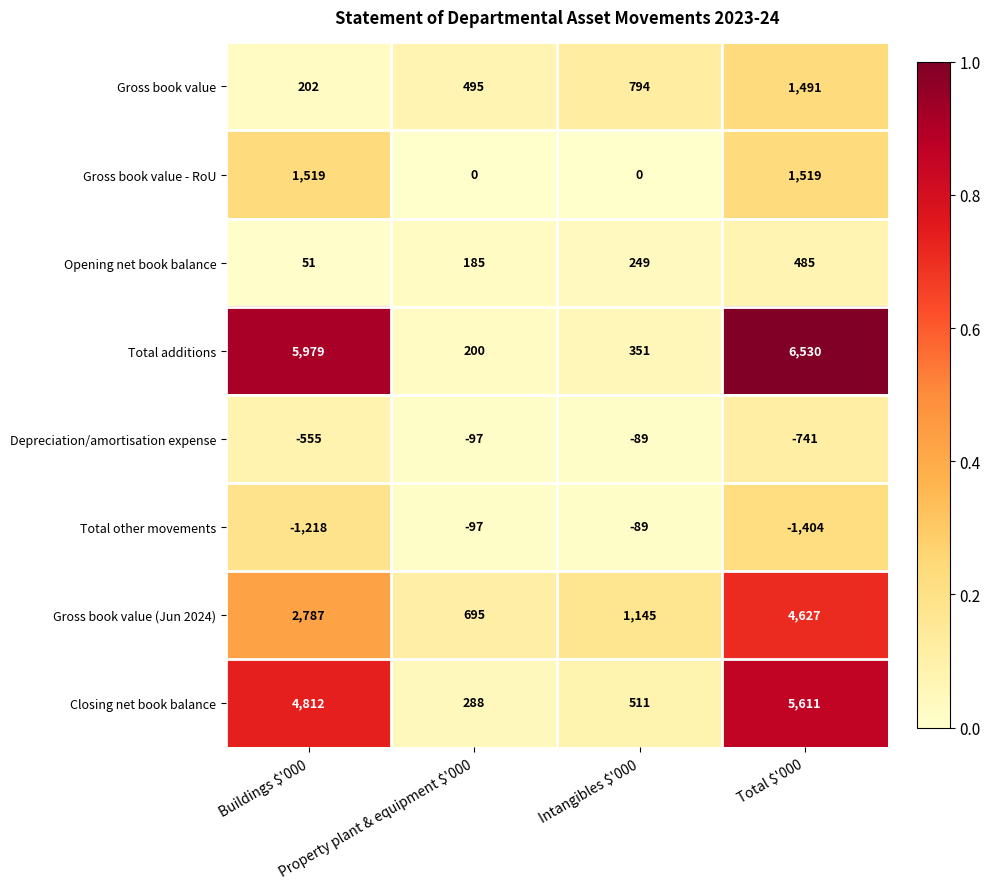

What is the spread (max minus min) of values at Property plant & equipment $'000?

792